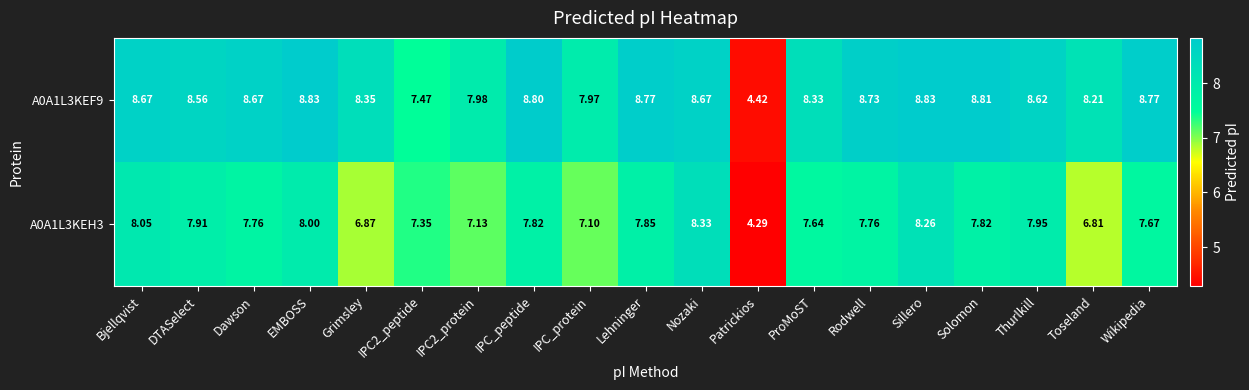

At which label does A0A1L3KEH3 reach its peak?

Nozaki